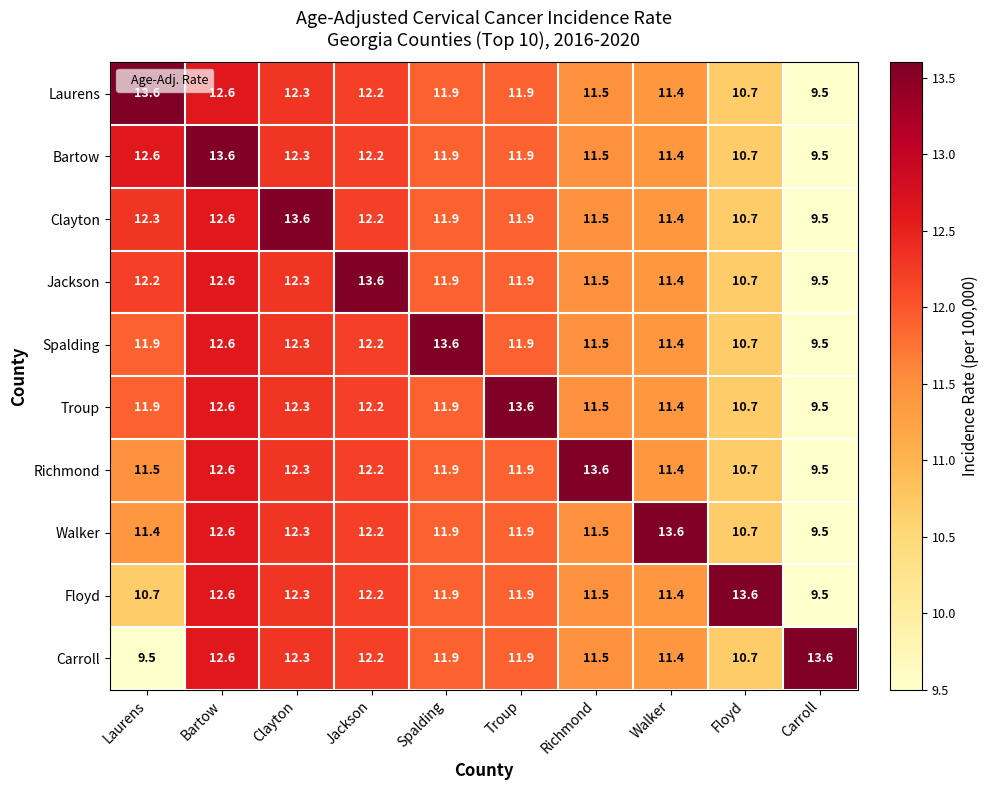

At how many categories does at least one series exceed 10?

10